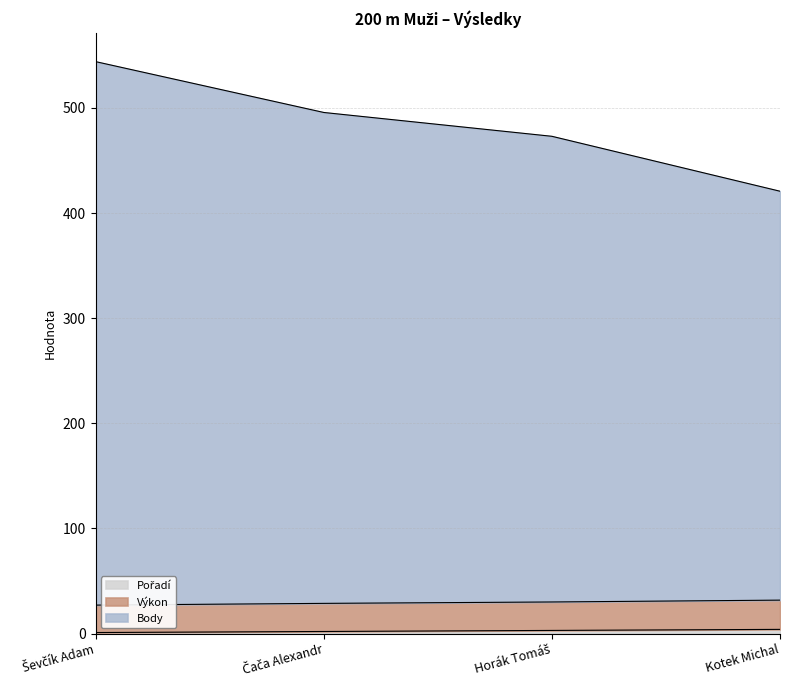

Which category has the lowest value in the Pořadí series?

Ševčík Adam